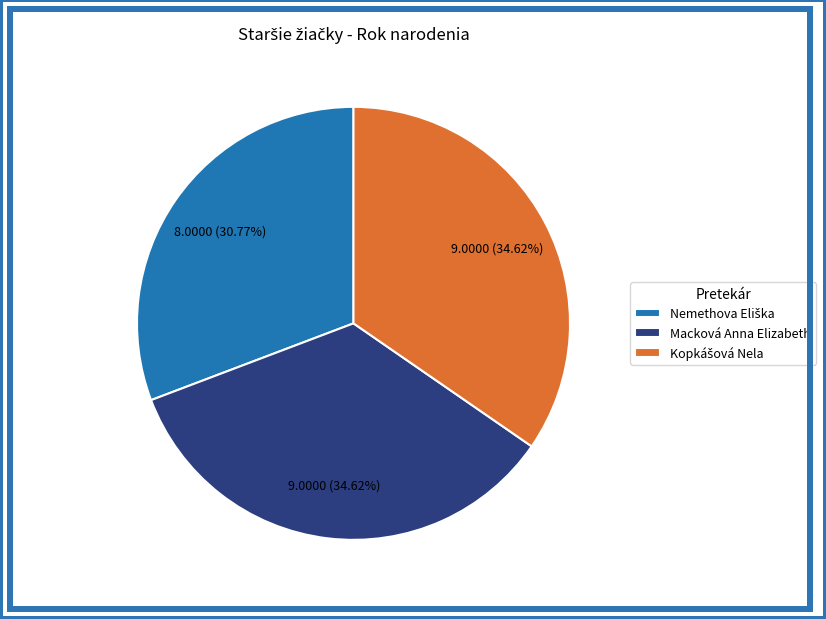

Does Macková Anna Elizabeth represent more than half of the total?

No